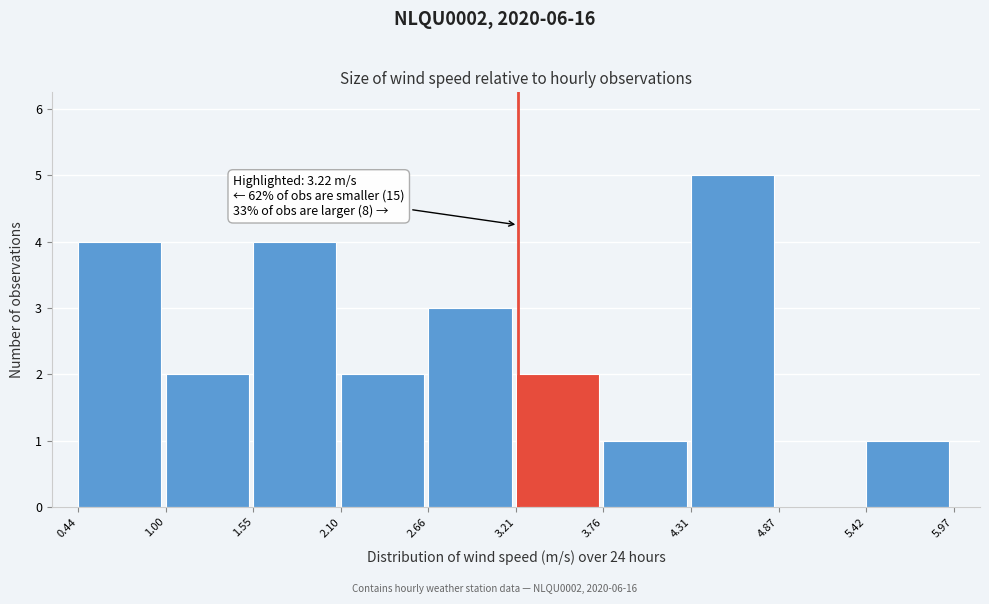

Which range on the x-axis has the tallest bar?

4.31 to 4.87